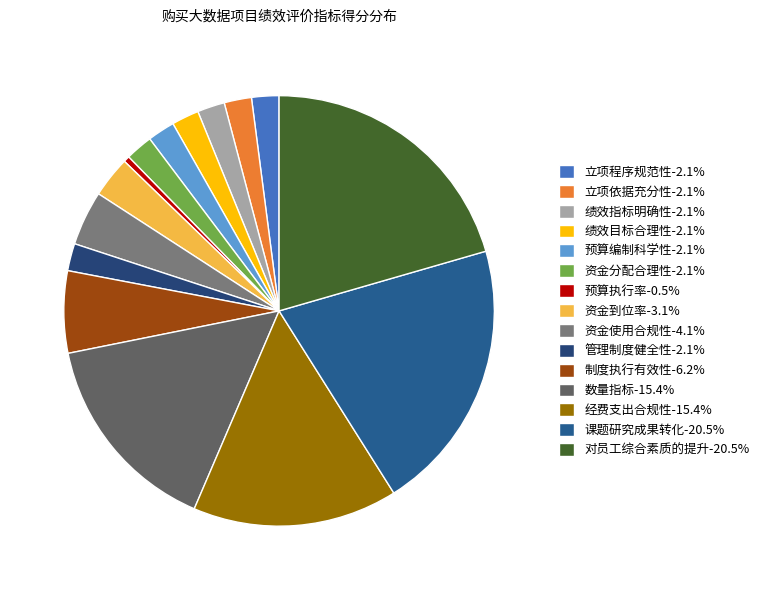

Count the number of slices in the pie.

15